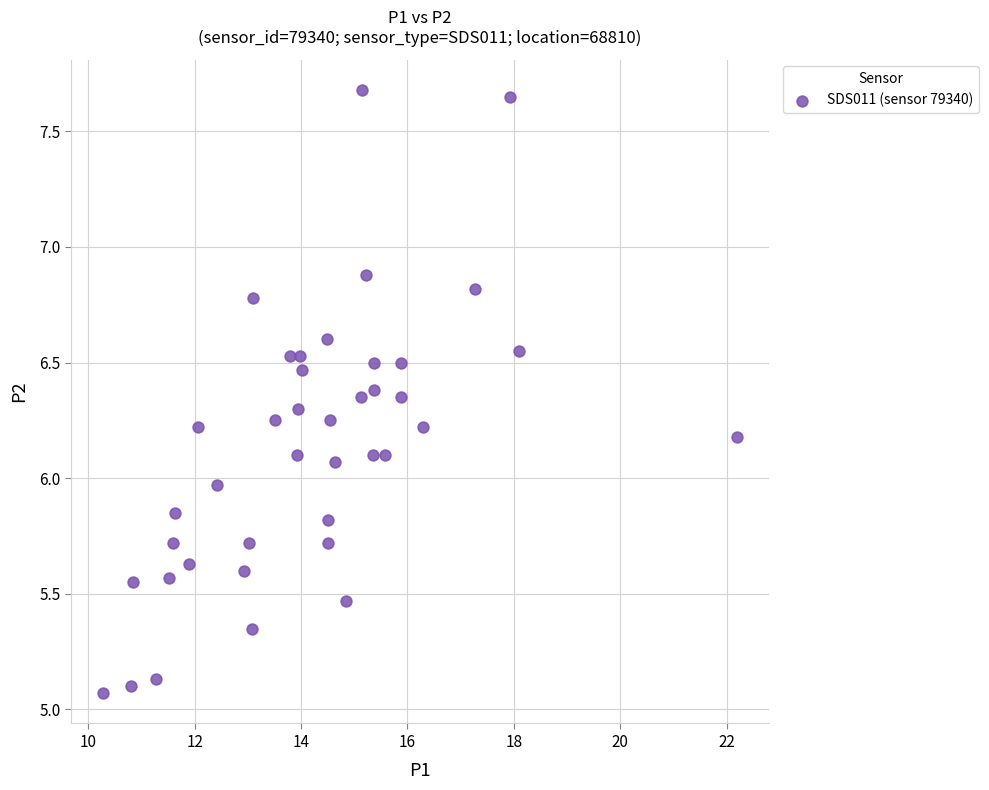

What is the range of Y values (max minus min)?

2.6